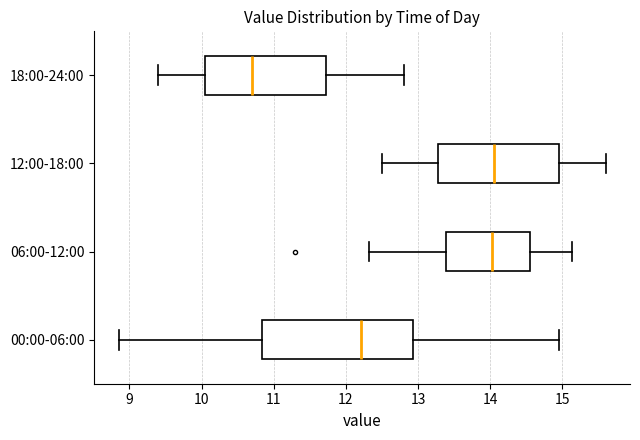

Where does the median line of the box for 18:00-24:00 sit on the x-axis? The values are not printed on the chart, so give them approximately, as read against the axis.

10.7